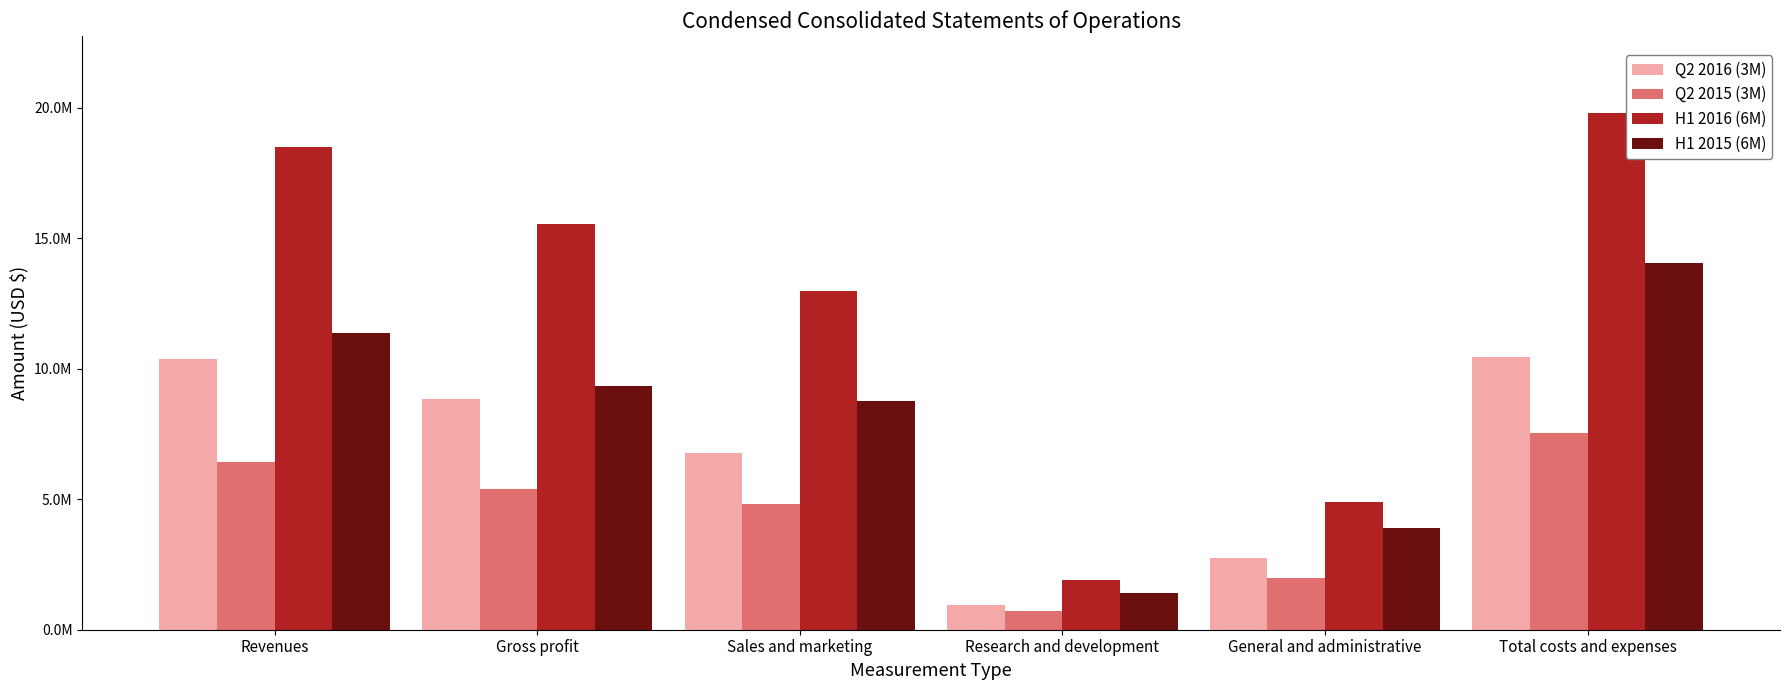

What is the label of the 6th bar from the left?

Total costs and expenses